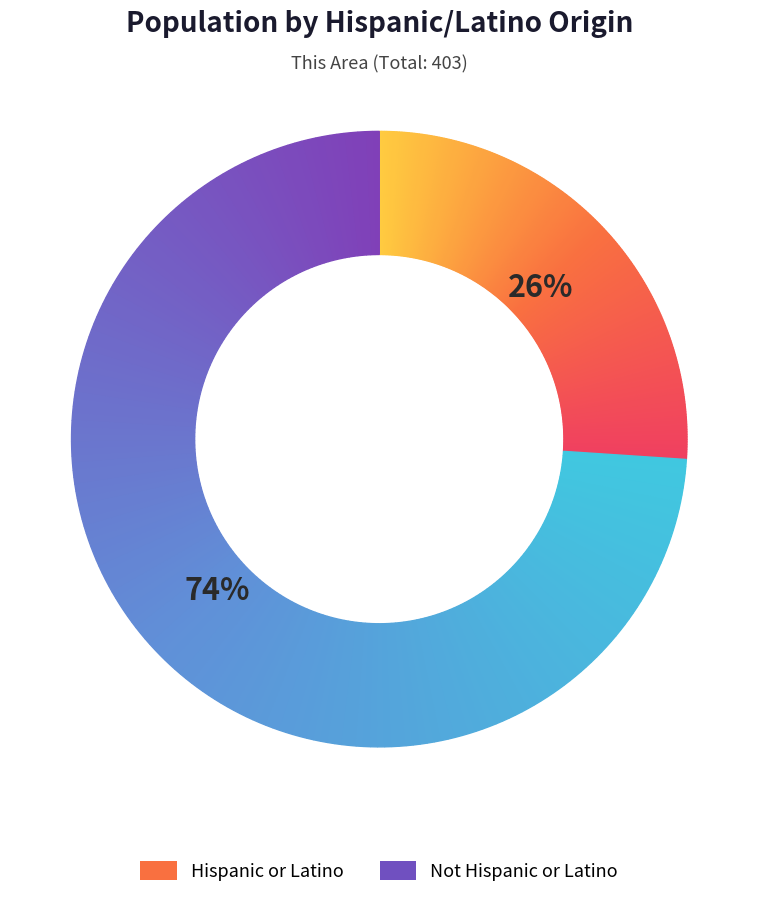

To the nearest percent, what portion does Hispanic or Latino represent?

26%